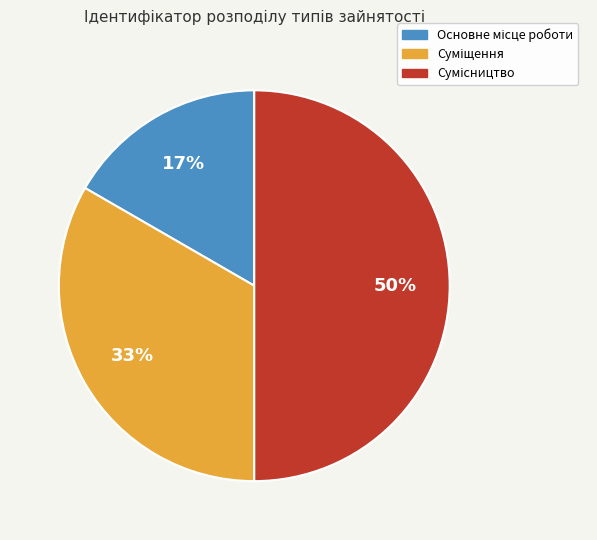

To the nearest percent, what is the difference between the largest and smallest slice percentages?

33%